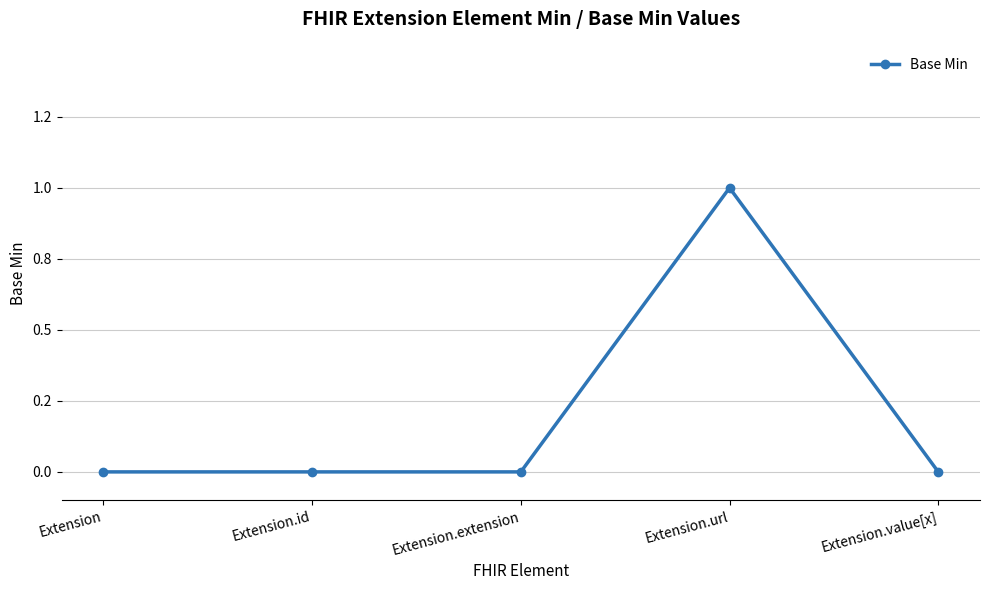

Count the values in the range 0 to 1.

5